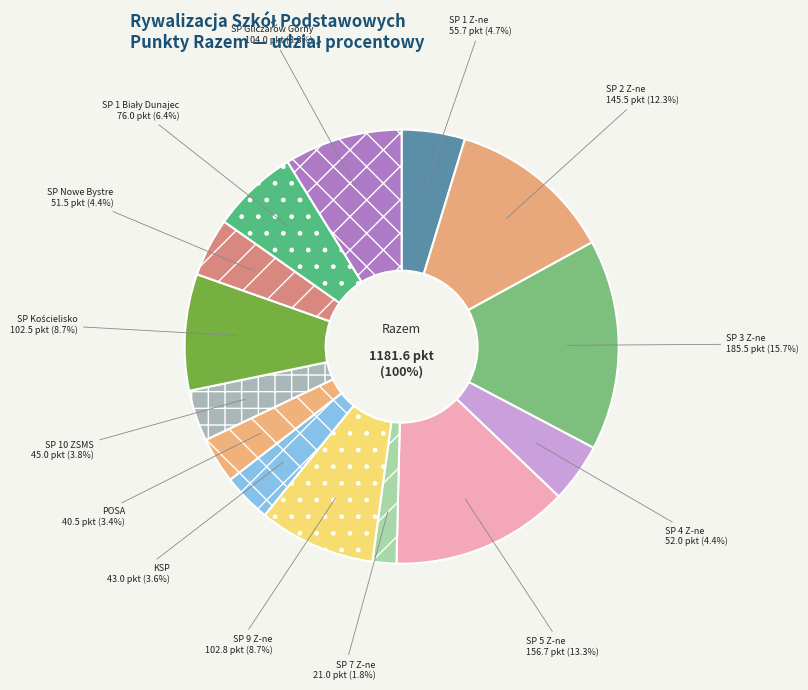

Does SP Nowe Bystre represent more than half of the total?

No